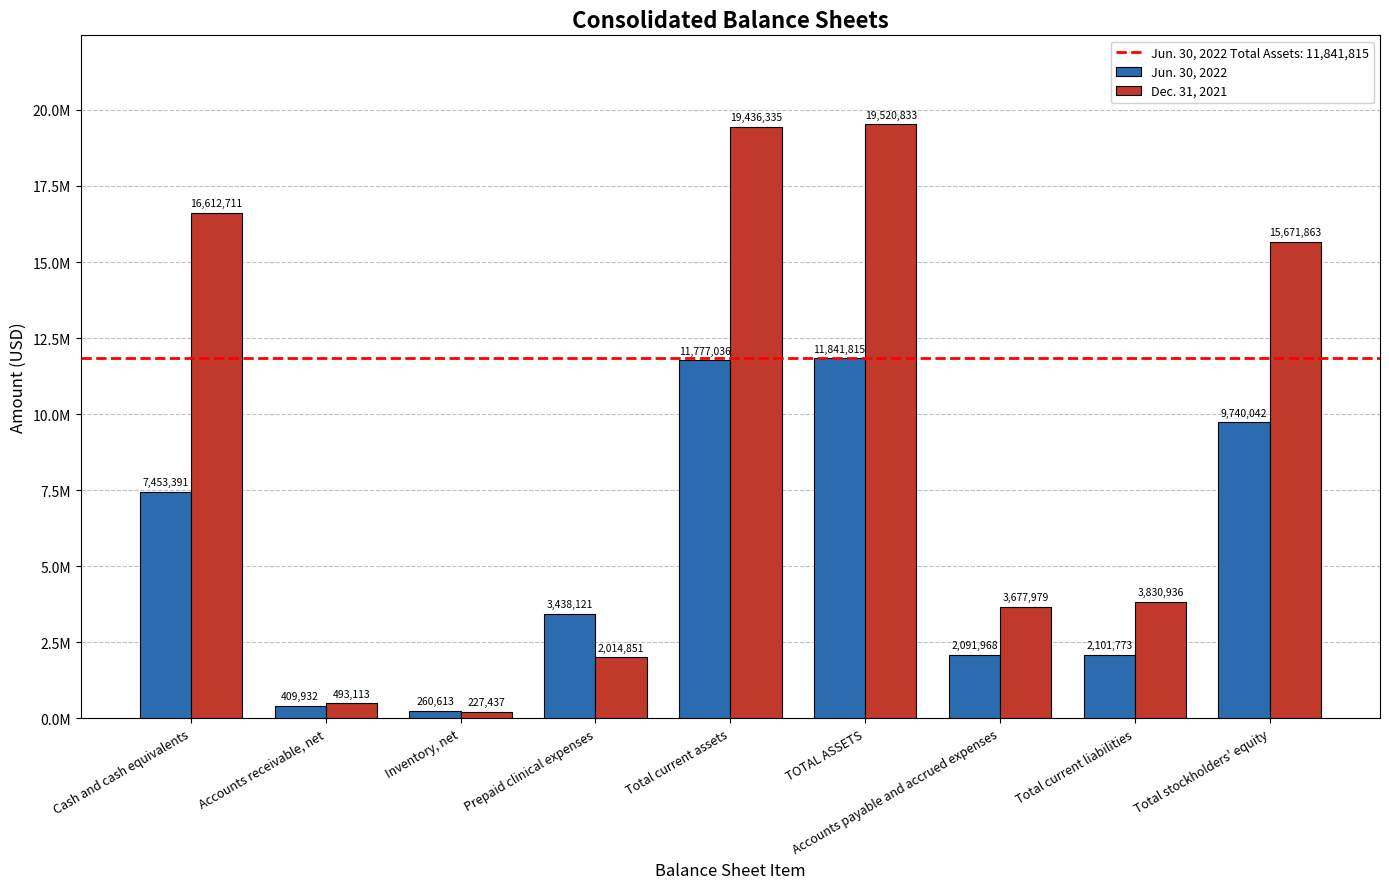

The Dec. 31, 2021 series shows 2014851 at Prepaid clinical expenses. True or false?

True